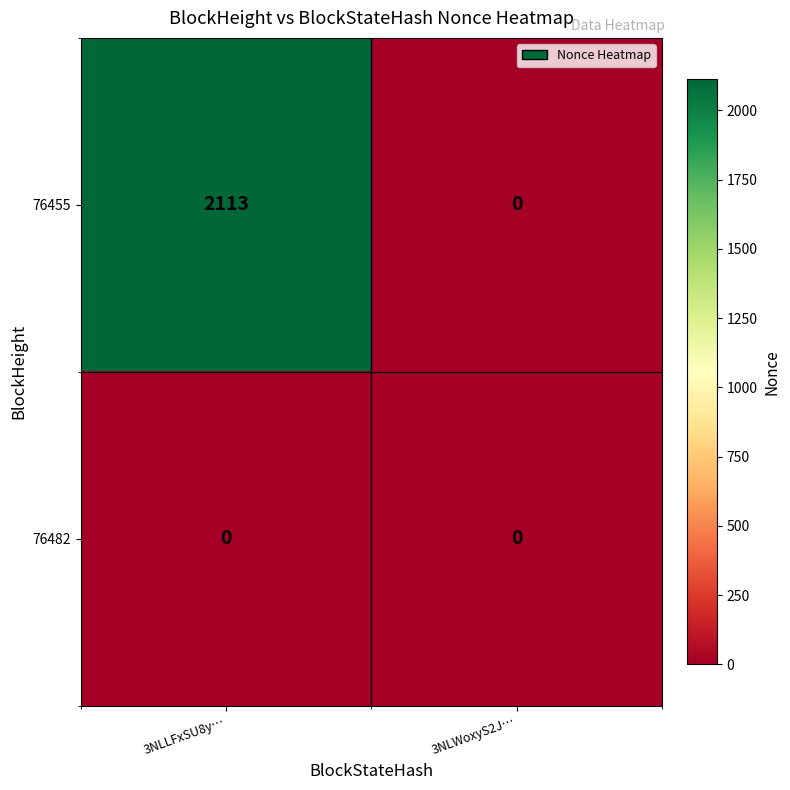

Rank the categories by 76455 value from lowest to highest.

3NLWoxyS2J…, 3NLLFxSU8y…